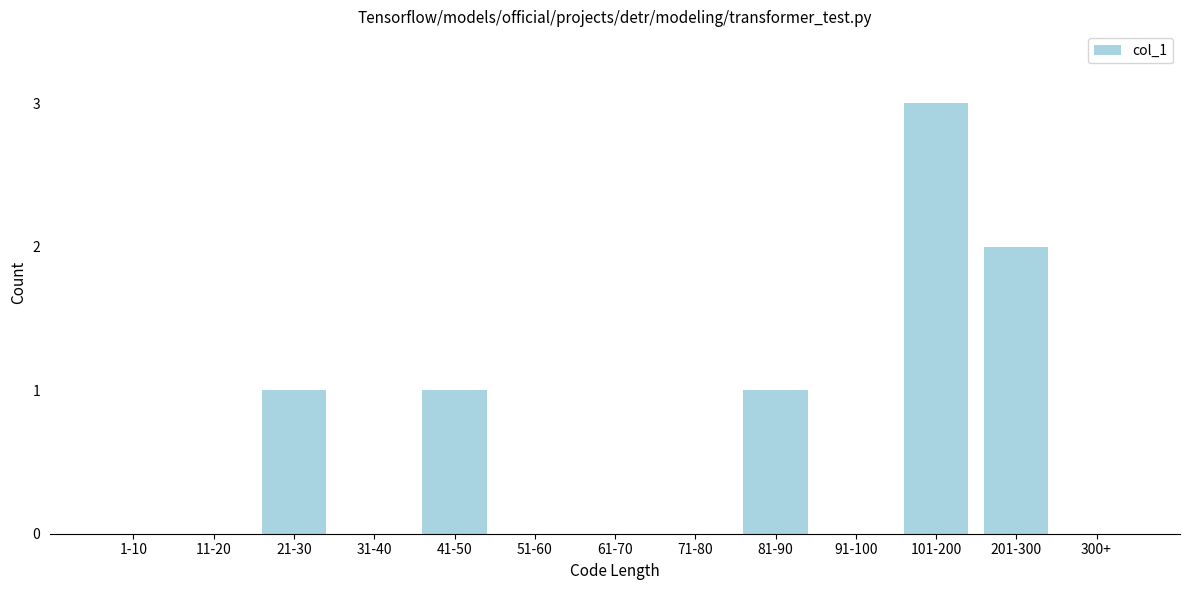

Reading left to right, list all the values displayed in this chart.

1-10=0	11-20=0	21-30=1	31-40=0	41-50=1	51-60=0	61-70=0	71-80=0	81-90=1	91-100=0	101-200=3	201-300=2	300+=0